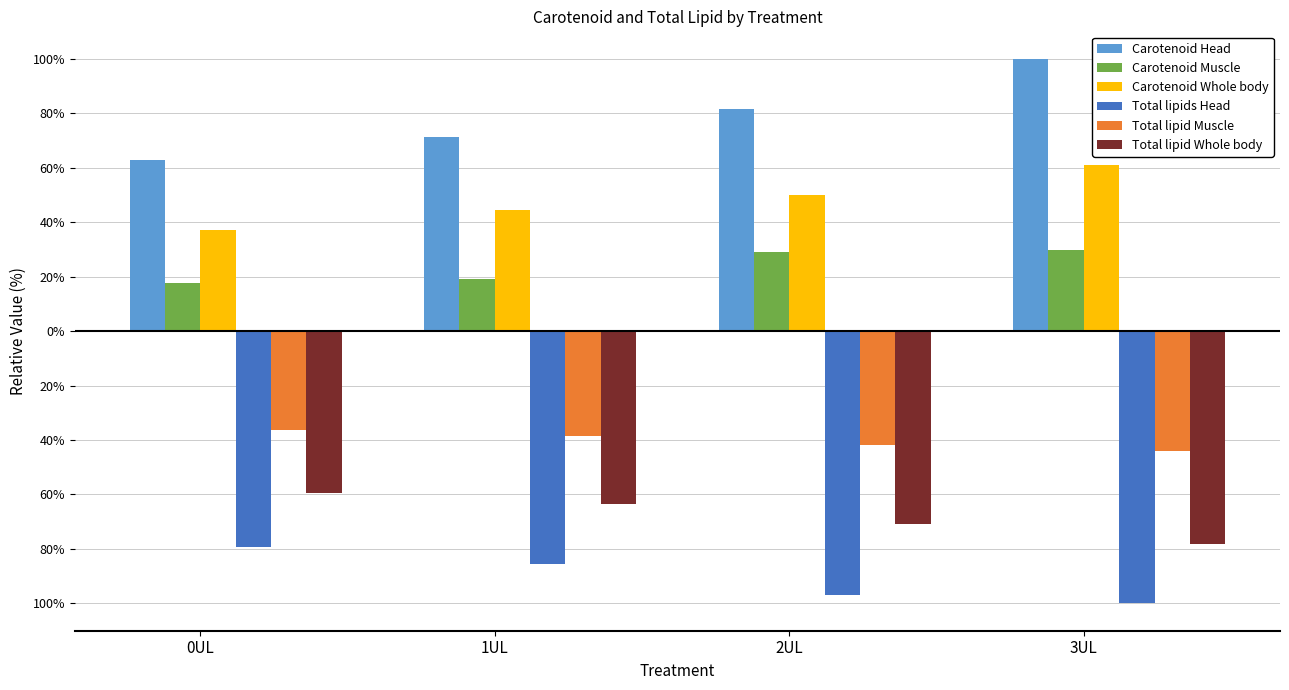

Are the bars grouped side by side (vs. stacked)?

Yes